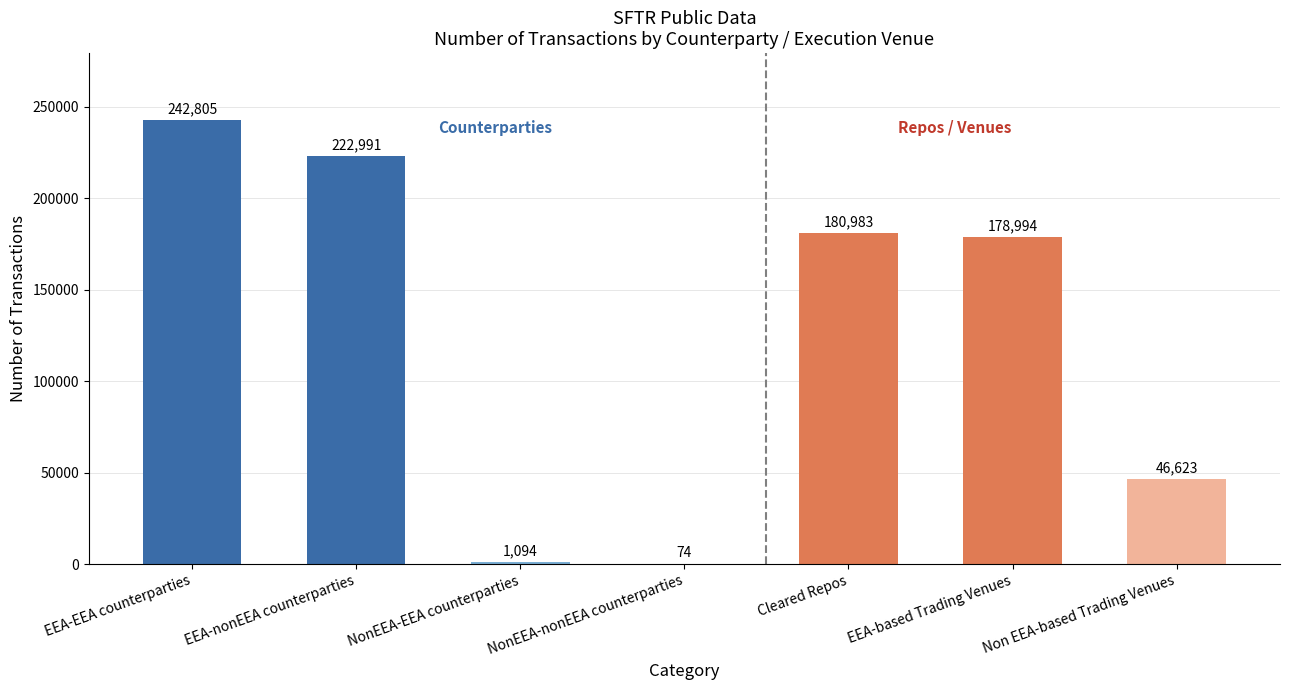

The value at EEA-based Trading Venues is 255718. True or false?

False